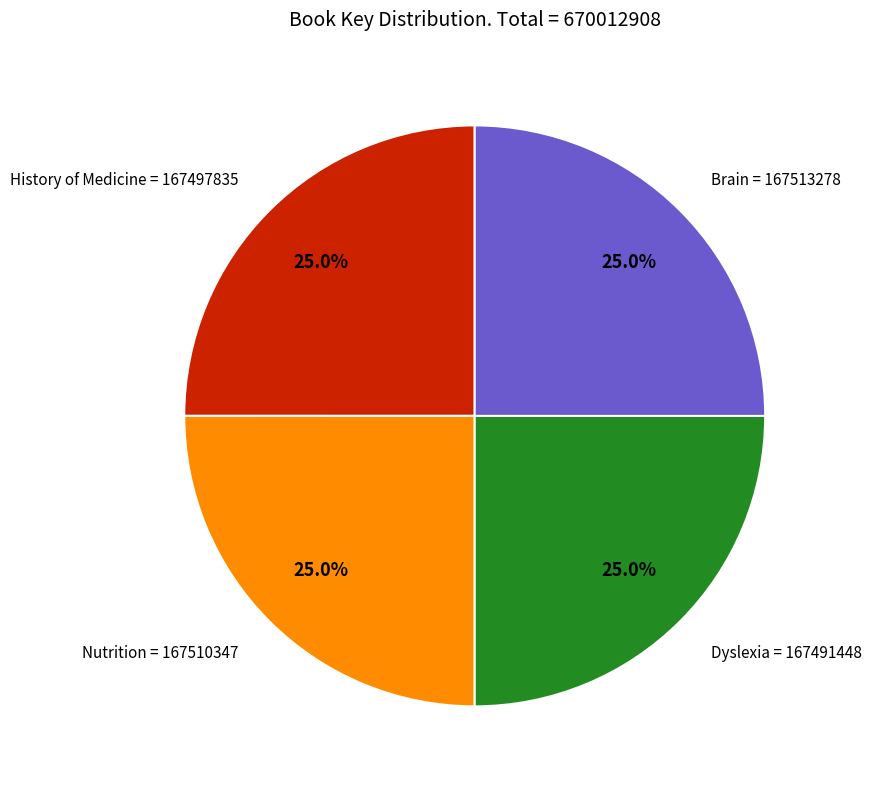

Is it true that Dyslexia is 19% of the pie?

False